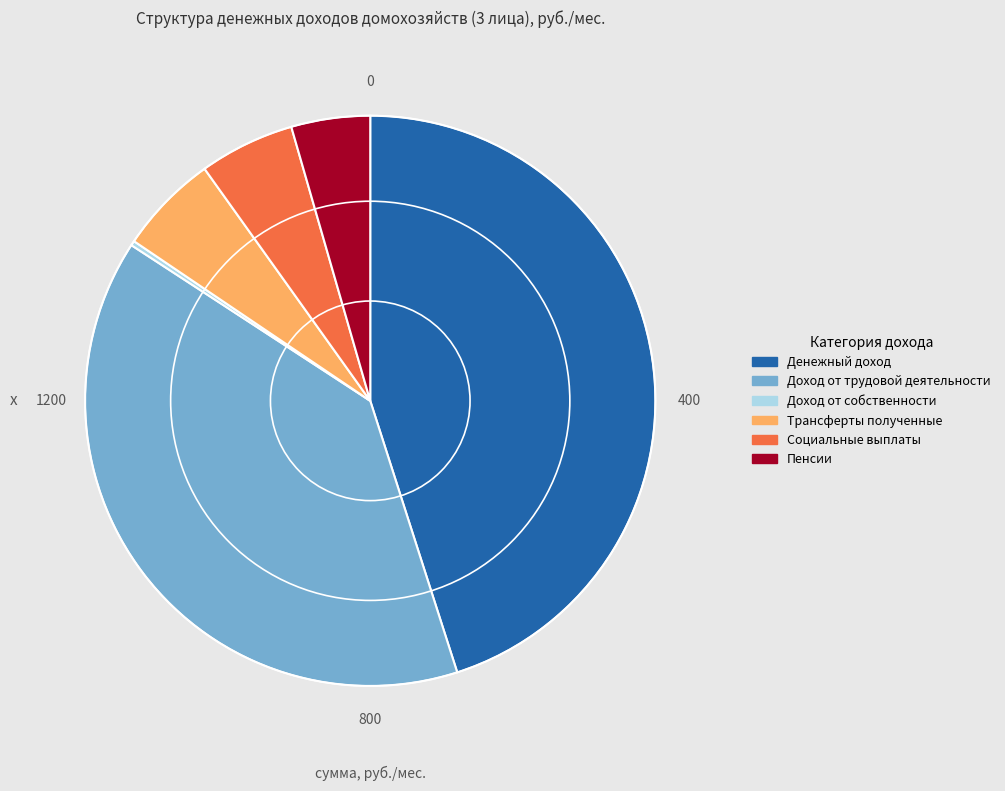

The Пенсии slice represents 4% of the pie. True or false?

True